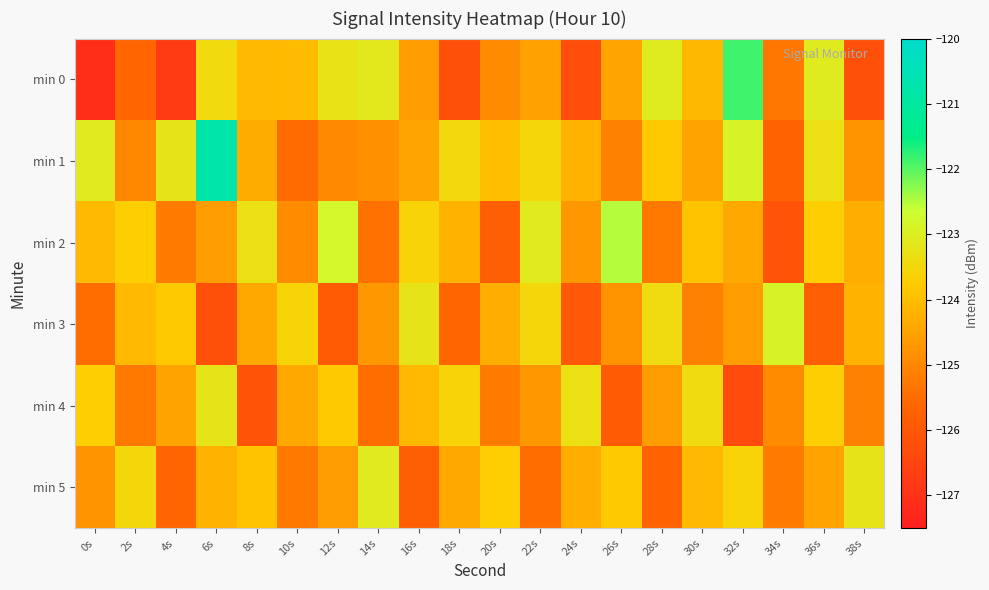

Reading right to left, list all the values displayed in this chart.

min 0: 38s=-126.2	36s=-123.1	34s=-125.3	32s=-121.8	30s=-124.1	28s=-123.0	26s=-124.5	24s=-126.3	22s=-124.5	20s=-124.9	18s=-126.2	16s=-124.6	14s=-123.1	12s=-123.3	10s=-124.1	8s=-124.1	6s=-123.4	4s=-126.7	2s=-125.6	0s=-127.1
min 1: 38s=-124.8	36s=-123.3	34s=-125.7	32s=-122.9	30s=-124.5	28s=-123.8	26s=-125.1	24s=-124.2	22s=-123.5	20s=-124.0	18s=-123.5	16s=-124.5	14s=-124.8	12s=-125.0	10s=-125.5	8s=-124.3	6s=-120.8	4s=-123.2	2s=-125.0	0s=-123.1
min 2: 38s=-124.3	36s=-123.7	34s=-126.1	32s=-124.4	30s=-123.9	28s=-125.3	26s=-122.5	24s=-124.7	22s=-123.1	20s=-125.8	18s=-124.2	16s=-123.6	14s=-125.4	12s=-122.8	10s=-124.9	8s=-123.3	6s=-124.6	4s=-125.2	2s=-123.7	0s=-124.1
min 3: 38s=-124.2	36s=-125.8	34s=-122.9	32s=-124.6	30s=-125.1	28s=-123.4	26s=-124.8	24s=-126.0	22s=-123.5	20s=-124.3	18s=-125.6	16s=-123.2	14s=-124.7	12s=-125.9	10s=-123.6	8s=-124.4	6s=-126.2	4s=-123.8	2s=-124.1	0s=-125.5
min 4: 38s=-125.1	36s=-123.7	34s=-124.9	32s=-126.3	30s=-123.4	28s=-124.6	26s=-125.9	24s=-123.3	22s=-124.7	20s=-125.2	18s=-123.6	16s=-124.1	14s=-125.5	12s=-123.8	10s=-124.4	8s=-126.1	6s=-123.2	4s=-124.5	2s=-125.3	0s=-123.7
min 5: 38s=-123.2	36s=-124.5	34s=-125.2	32s=-123.6	30s=-124.1	28s=-125.7	26s=-123.8	24s=-124.3	22s=-125.5	20s=-123.7	18s=-124.4	16s=-125.8	14s=-123.1	12s=-124.6	10s=-125.3	8s=-123.9	6s=-124.2	4s=-125.6	2s=-123.5	0s=-124.8